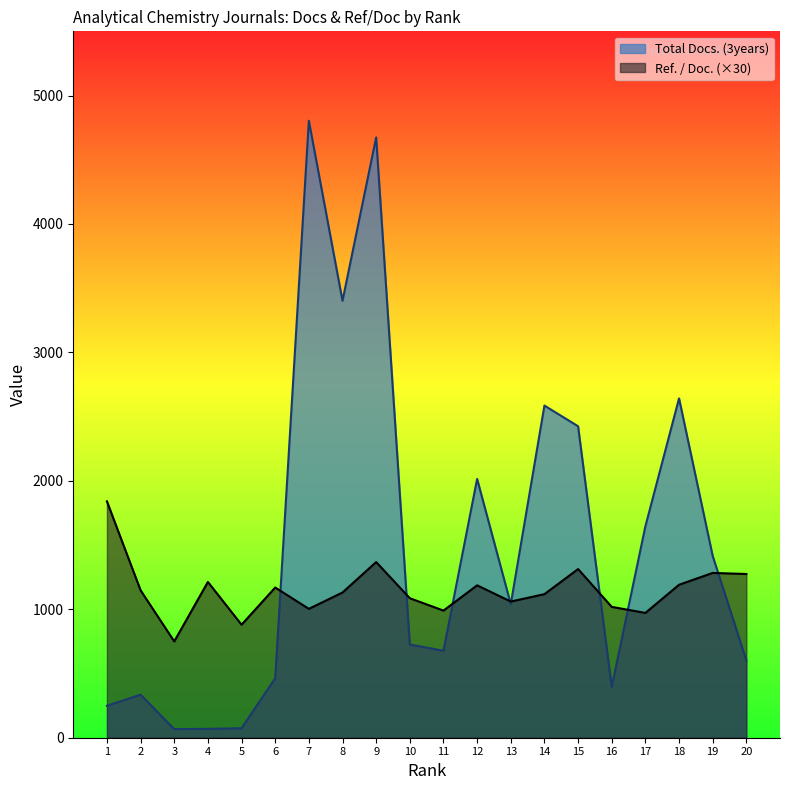

Which series has the widest spread of values?

Total Docs. (3years)